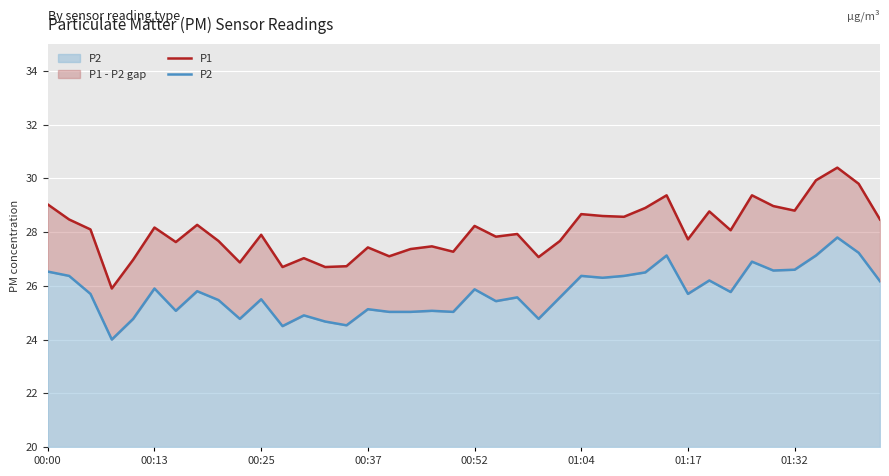

List the series in order of their peak value, lowest first.

P2, P1